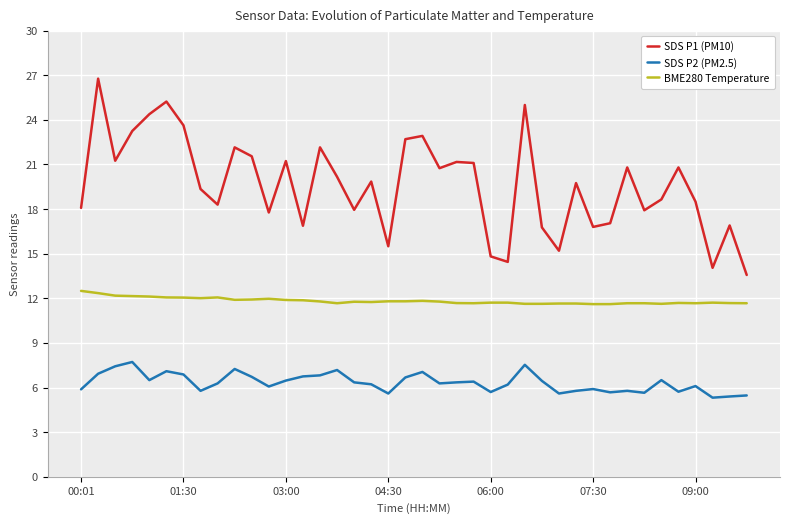

What are all the series names shown in the legend?

SDS P1 (PM10), SDS P2 (PM2.5), BME280 Temperature